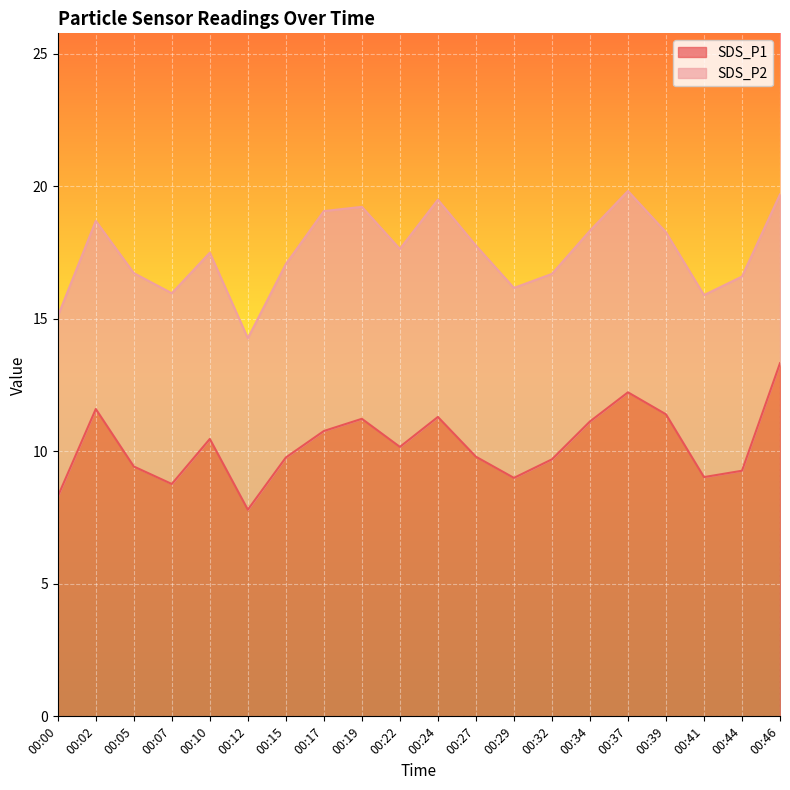

List the labels in order of value, smallest first.

00:12, 00:00, 00:07, 00:29, 00:41, 00:44, 00:05, 00:32, 00:15, 00:27, 00:22, 00:10, 00:17, 00:34, 00:19, 00:24, 00:39, 00:02, 00:37, 00:46